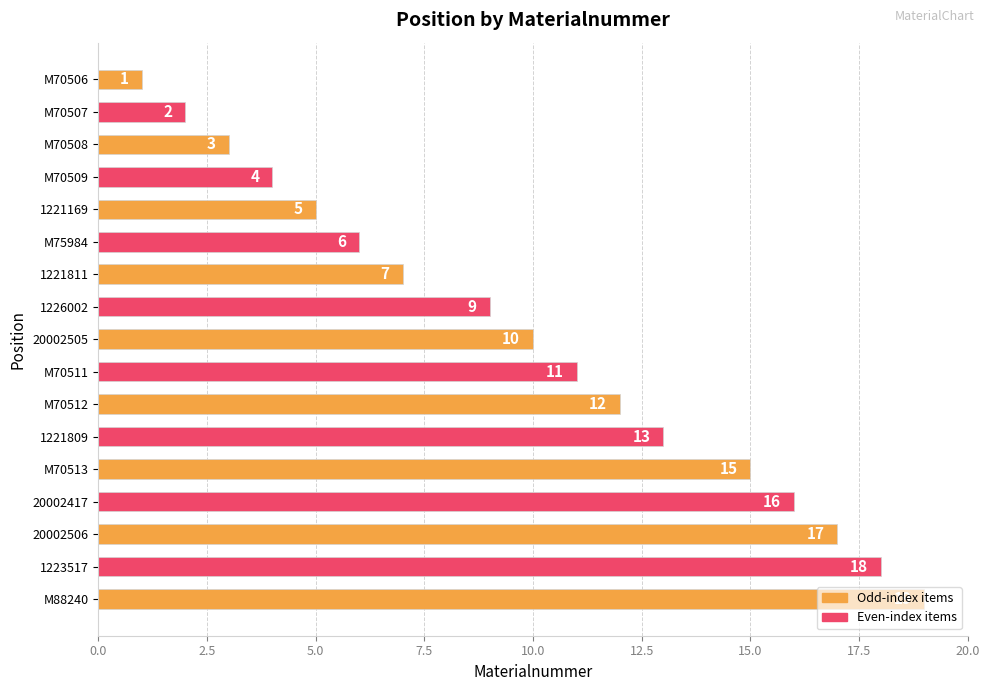

What is the value of the 10th bar from the top?

11